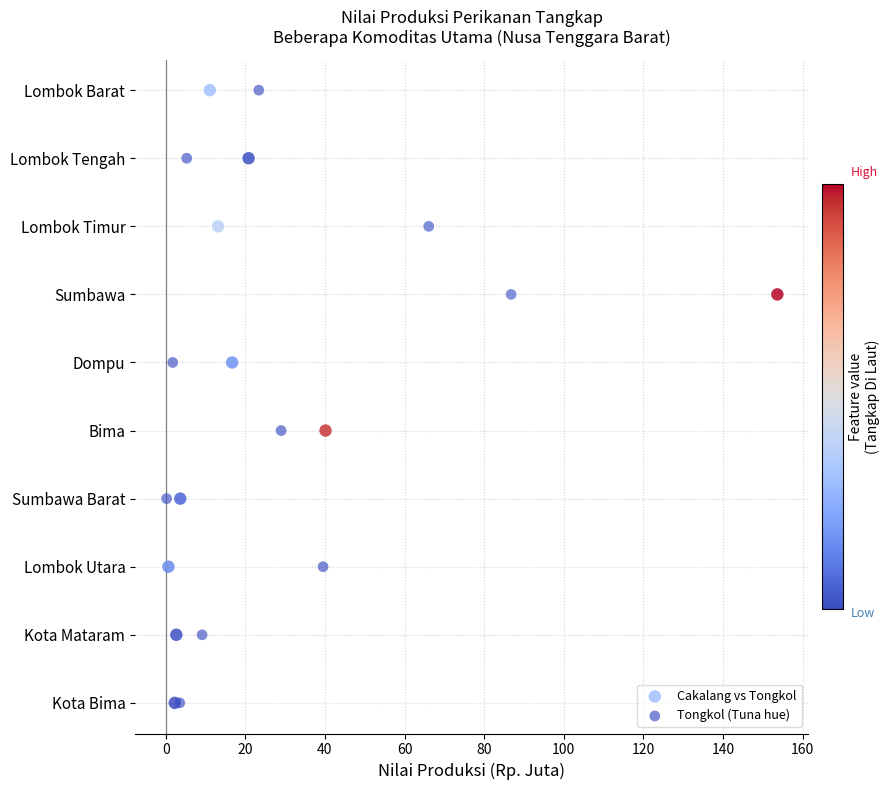

What are all the series names shown in the legend?

Cakalang vs Tongkol, Tongkol (Tuna hue)